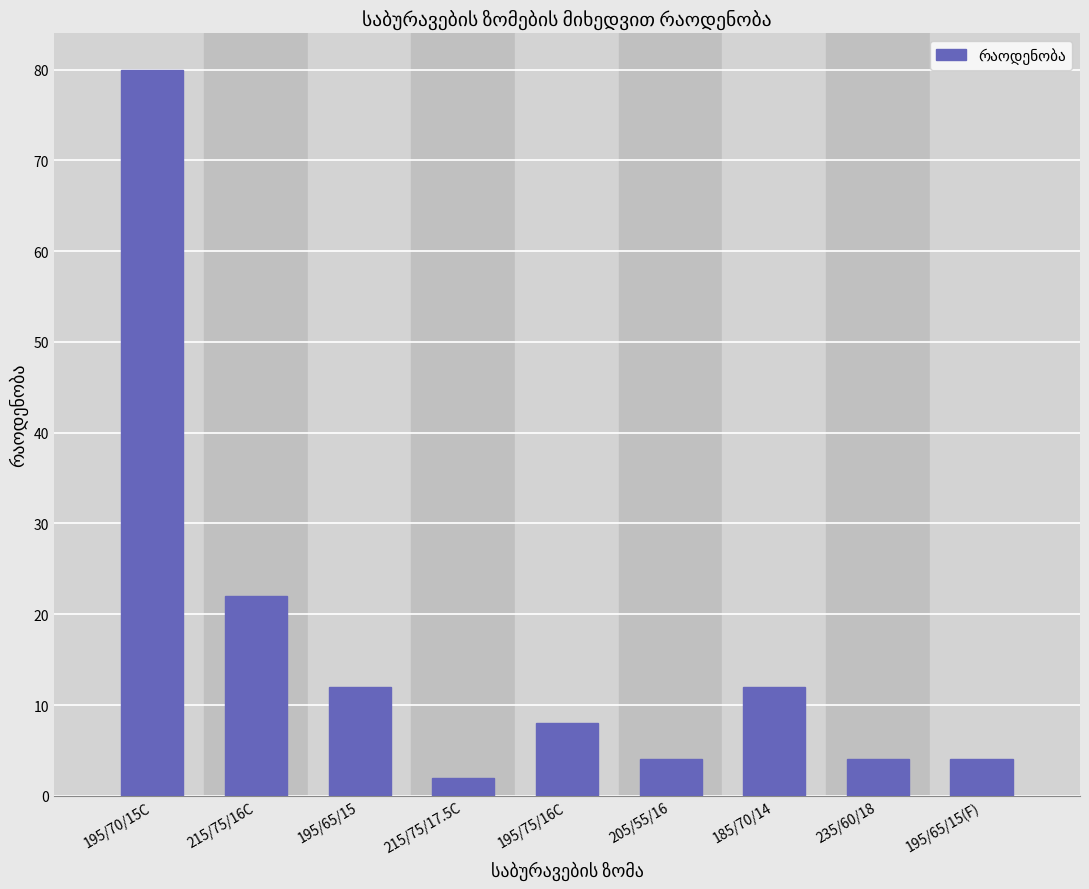

Reading right to left, extract all data points from this chart.

195/65/15(F)=4	235/60/18=4	185/70/14=12	205/55/16=4	195/75/16C=8	215/75/17.5C=2	195/65/15=12	215/75/16C=22	195/70/15C=80